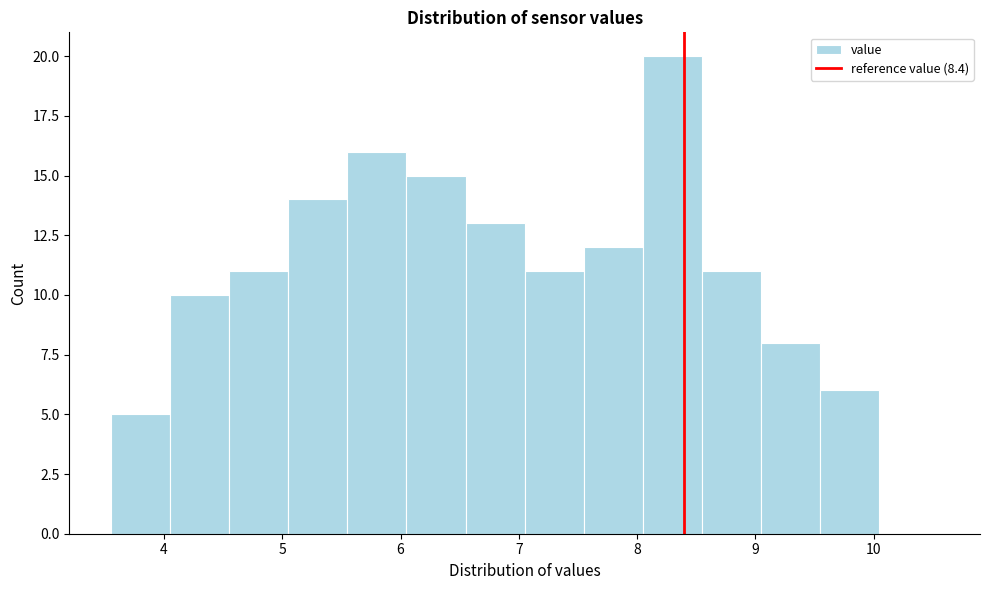

Reading left to right, transcribe this chart: for each bar, give the range it covers on the x-axis and its height. Neither the bar edges nor the heights are printed on the chart, so give them approximately, as read against the axes.

3.55 to 4.05: 5
4.05 to 4.55: 10
4.55 to 5.05: 11
5.05 to 5.55: 14
5.55 to 6.05: 16
6.05 to 6.55: 15
6.55 to 7.05: 13
7.05 to 7.55: 11
7.55 to 8.05: 12
8.05 to 8.55: 20
8.55 to 9.05: 11
9.05 to 9.55: 8
9.55 to 10.05: 6
10.05 to 10.55: 0